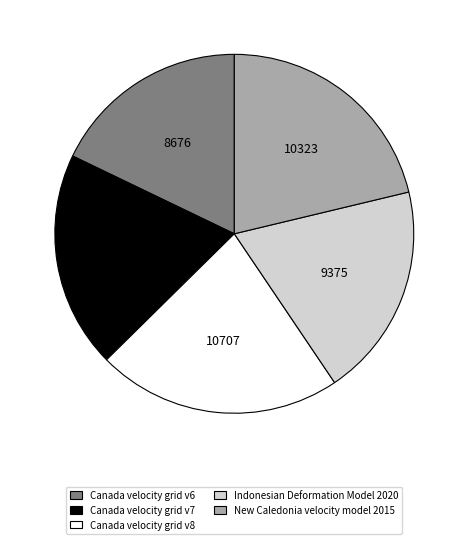

Does Canada velocity grid v7 represent more than half of the total?

No